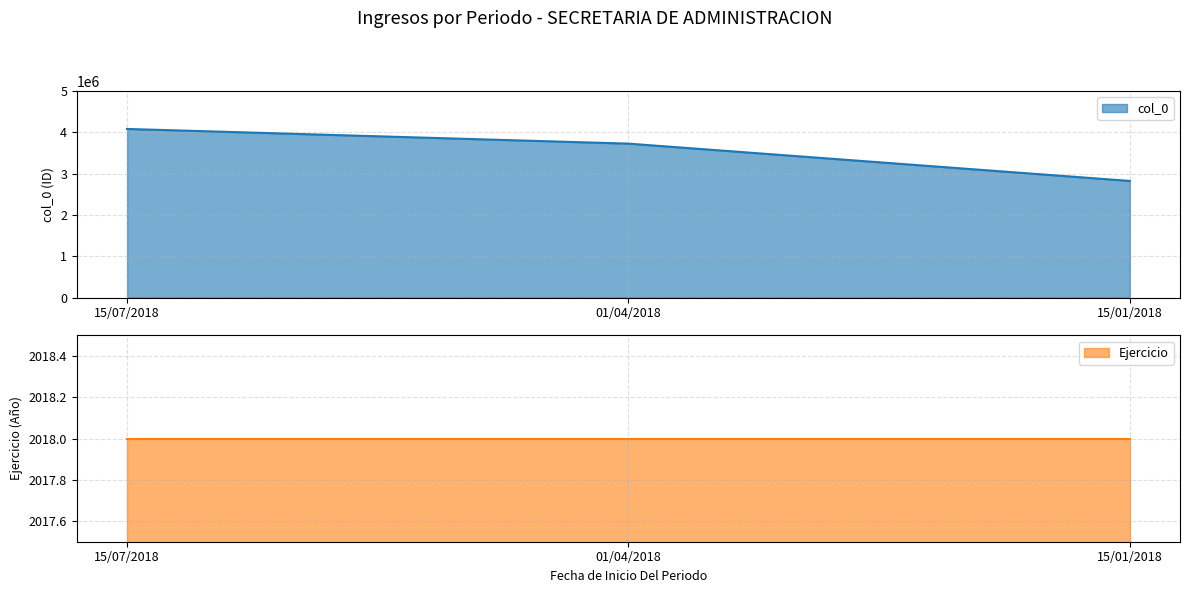

What is the value of the 1st point from the left?

4084830